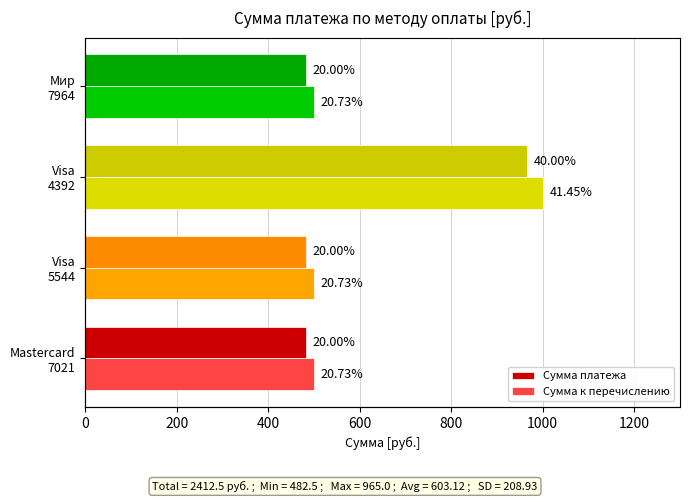

What is the difference between the maximum and minimum values in the Сумма платежа series?

482.5